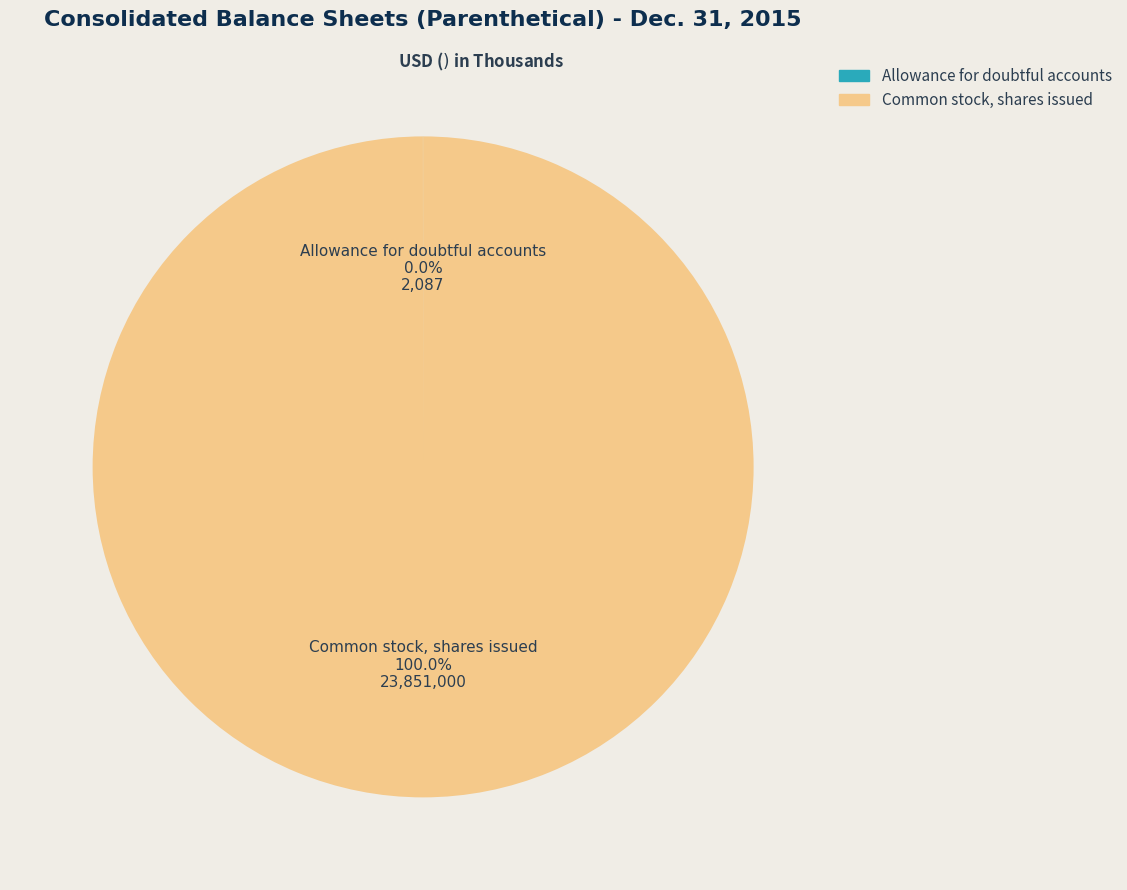

To the nearest percent, what is the average slice percentage?

50%